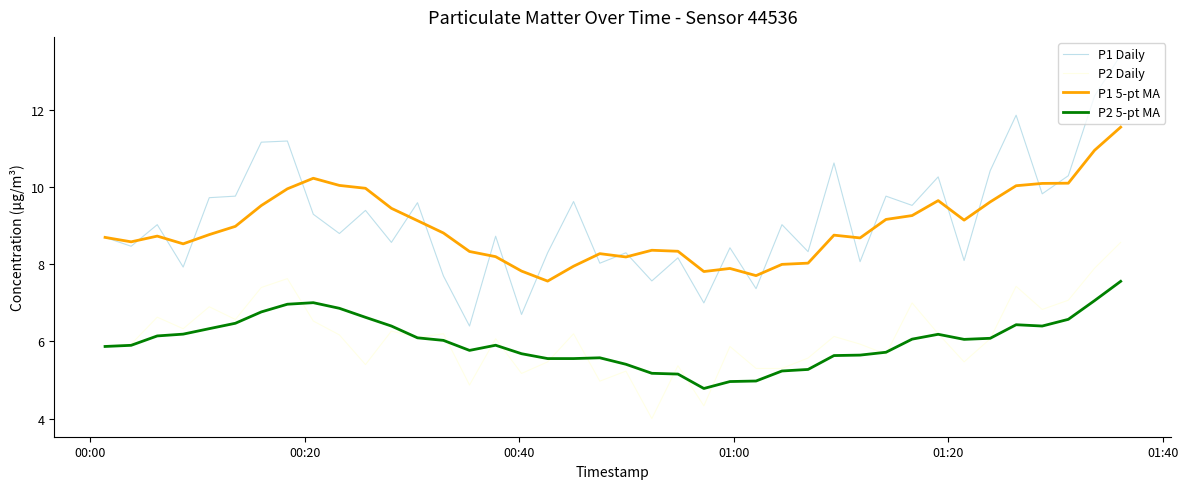

Which series has the largest range (max minus min)?

P1 Daily